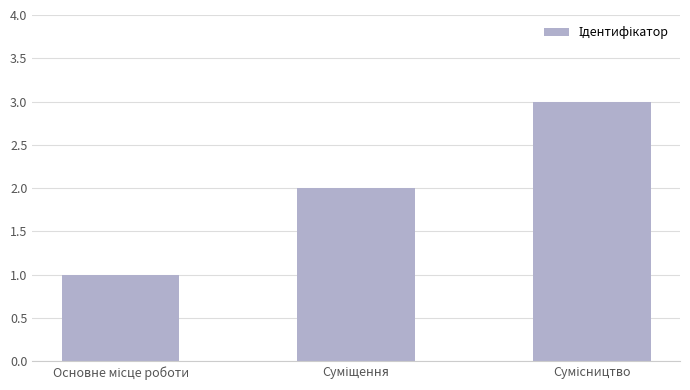

What is the greatest value displayed?

3